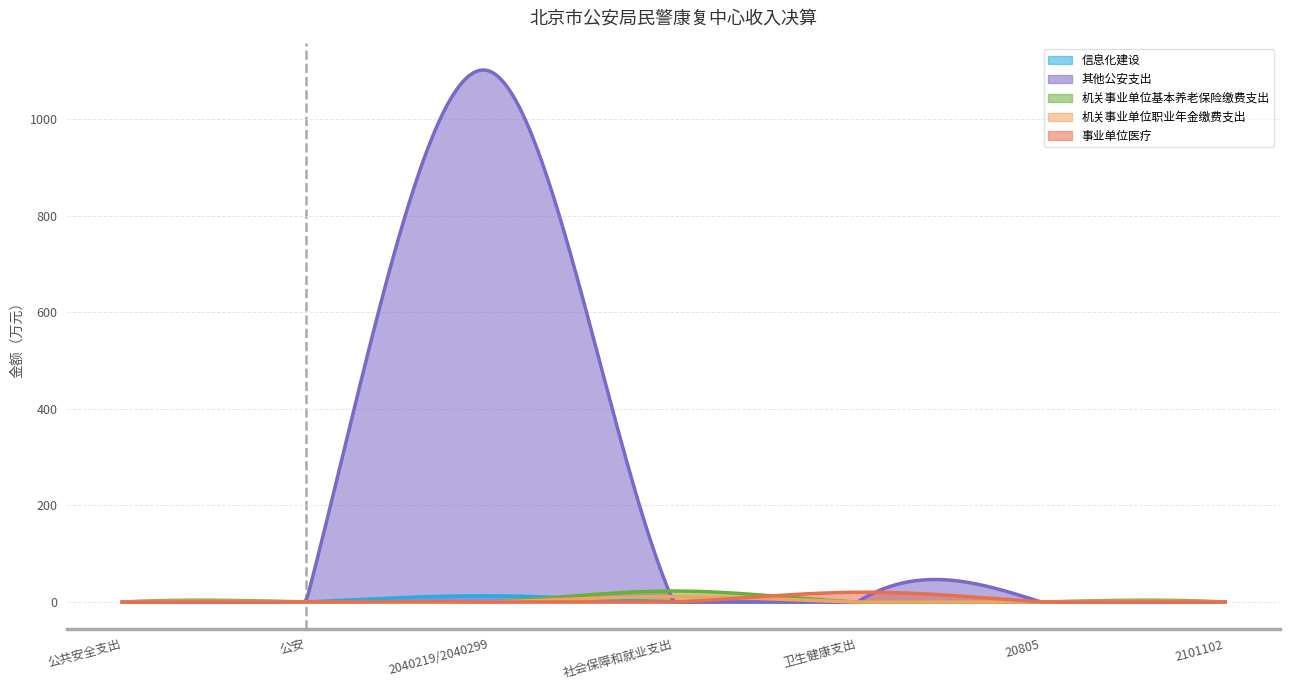

How many times do 机关事业单位基本养老保险缴费支出 and 其他公安支出 cross each other?

1